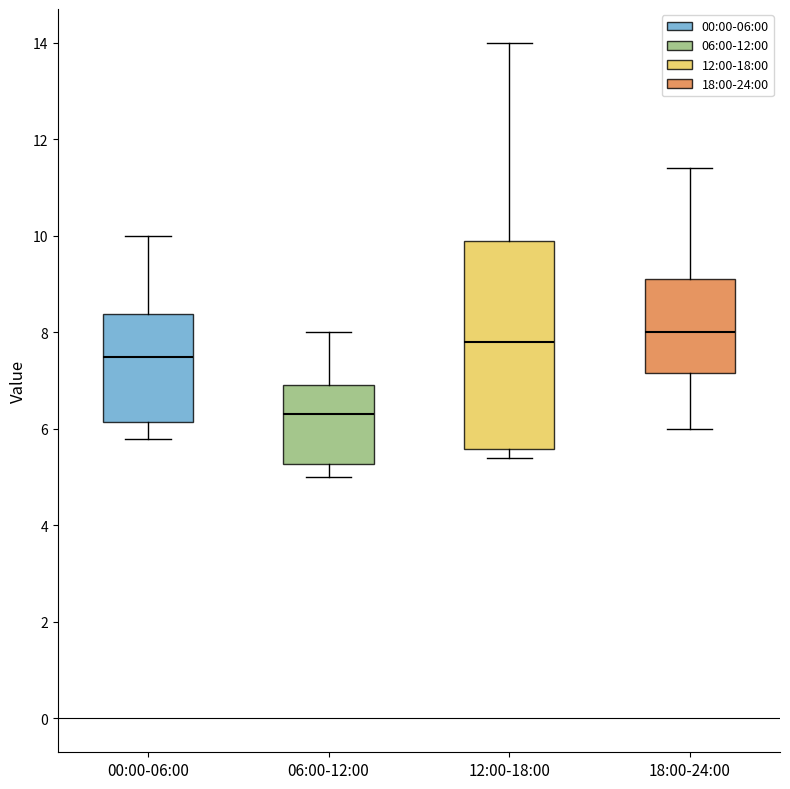

Where does the upper whisker of the box for 00:00-06:00 end on the y-axis? The values are not printed on the chart, so give them approximately, as read against the axis.

10.0